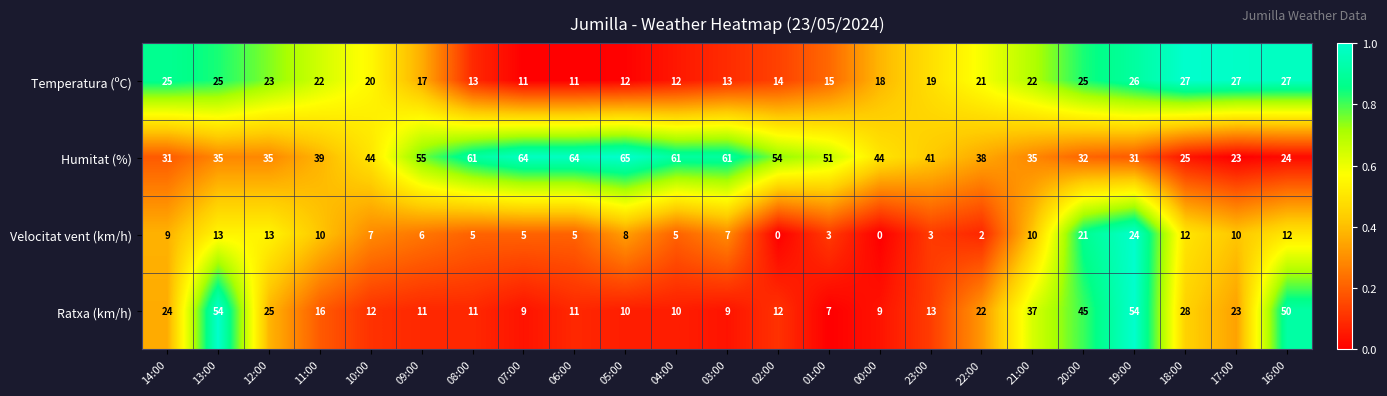

Which series changed the most between 03:00 and 18:00?

Humitat (%)